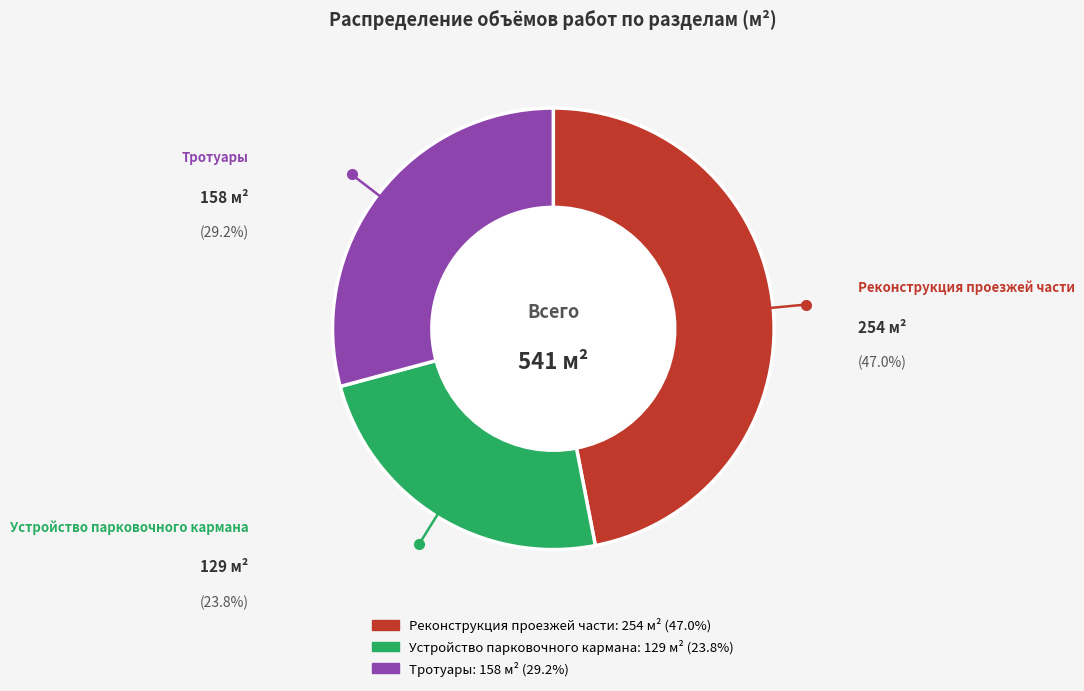

Do Реконструкция проезжей части and Устройство парковочного кармана together represent more than half of the pie?

Yes